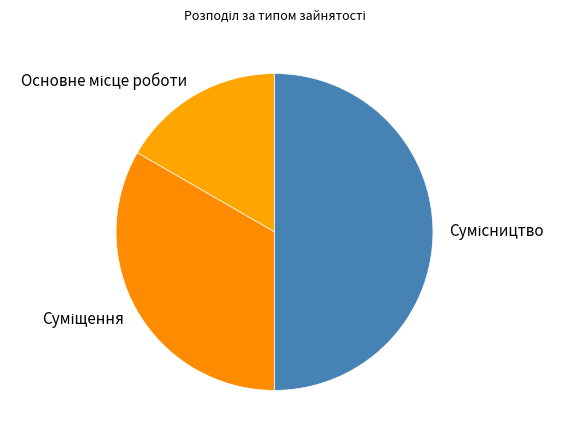

How many segments does this pie chart have?

3